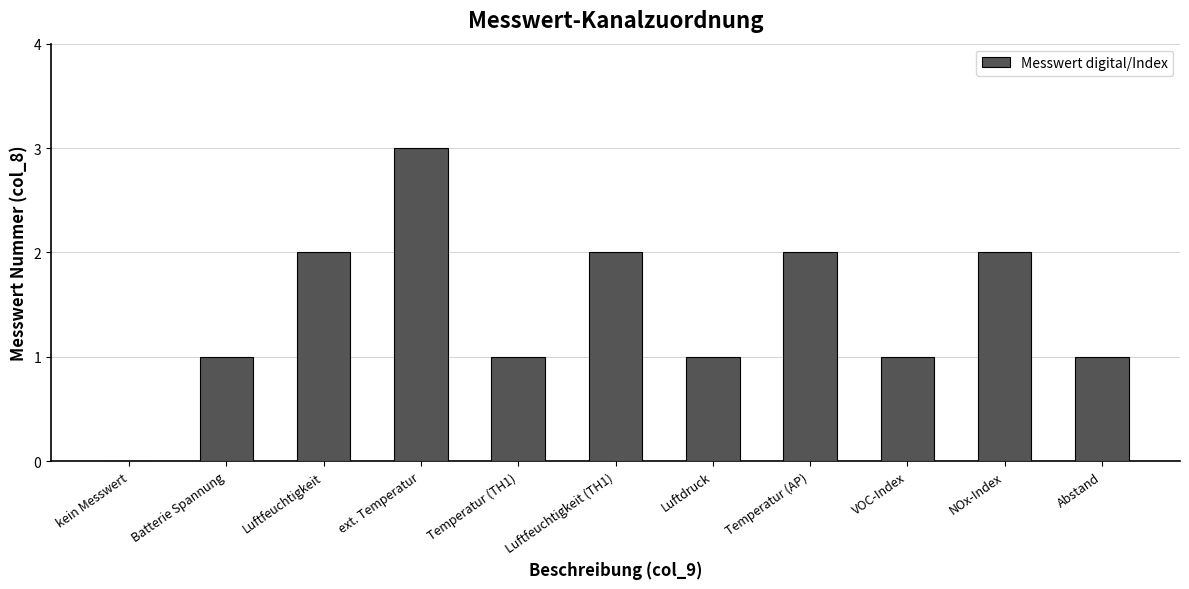

Approximately how many times larger is the value at Luftdruck compared to Luftfeuchtigkeit (TH1)?

0.5